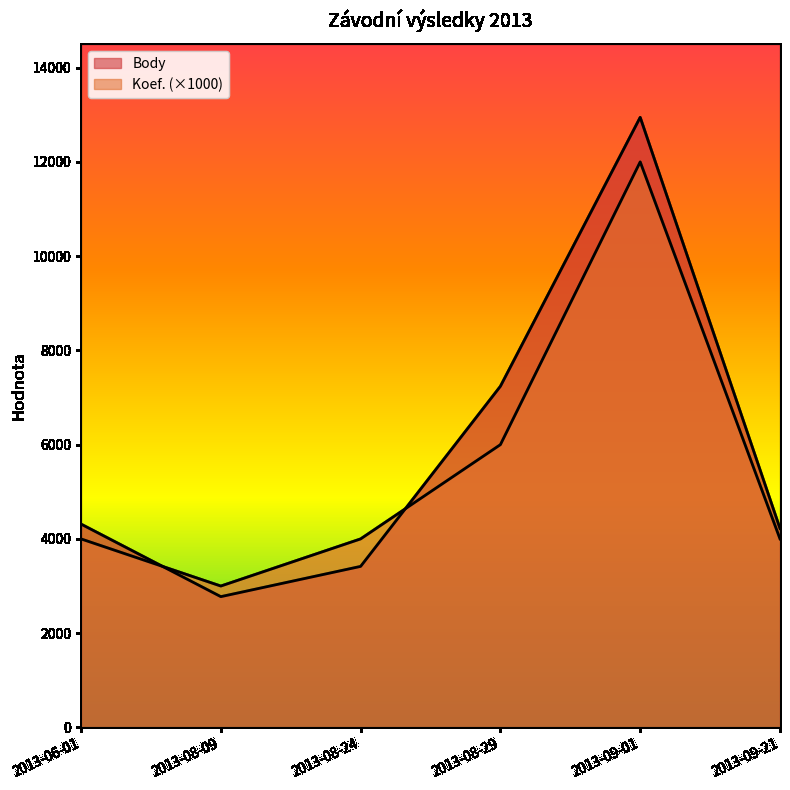

Read the Body value at 2013-09-01.

12945